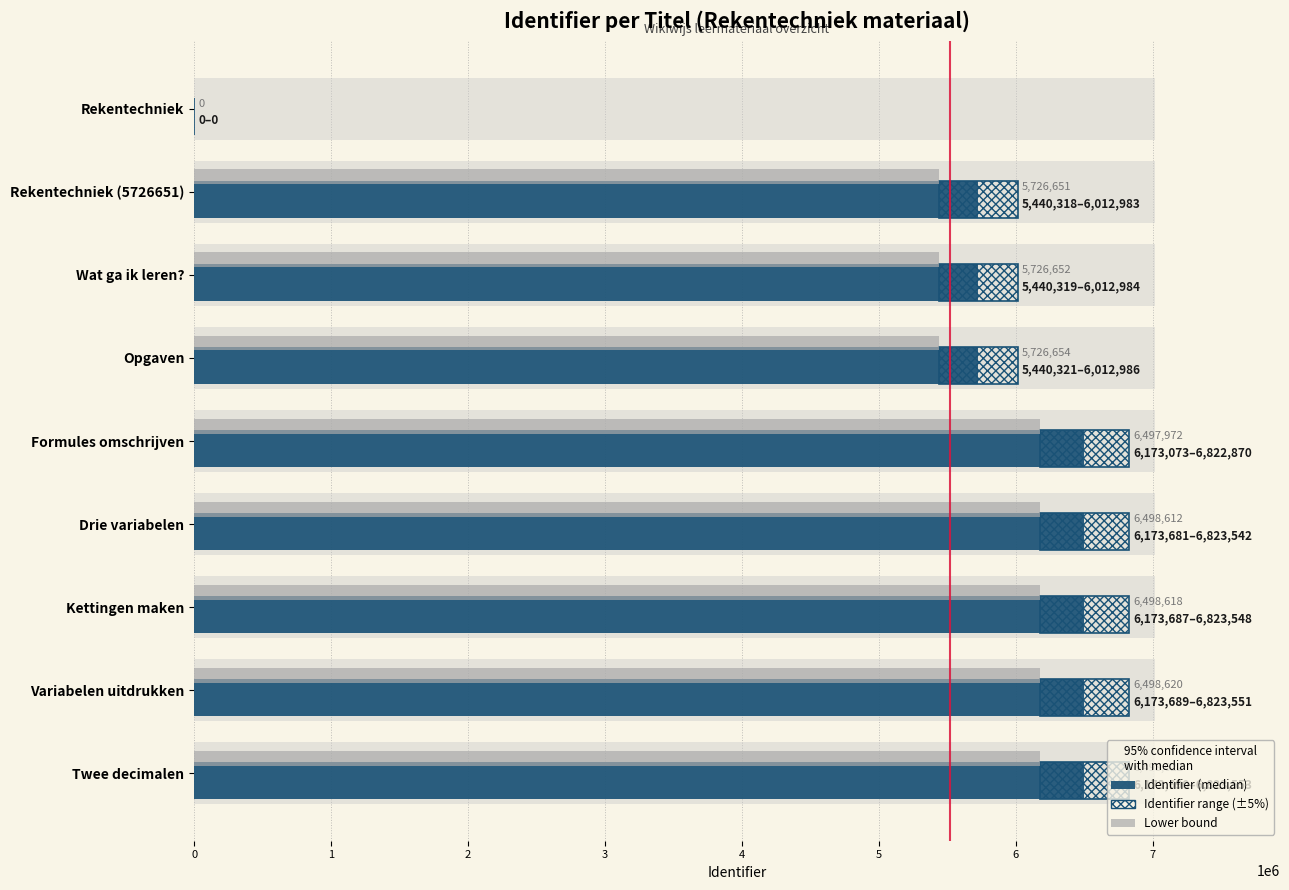

What is the sum of the Identifier range (±5%) values at Drie variabelen and Opgaven?

1222526.6